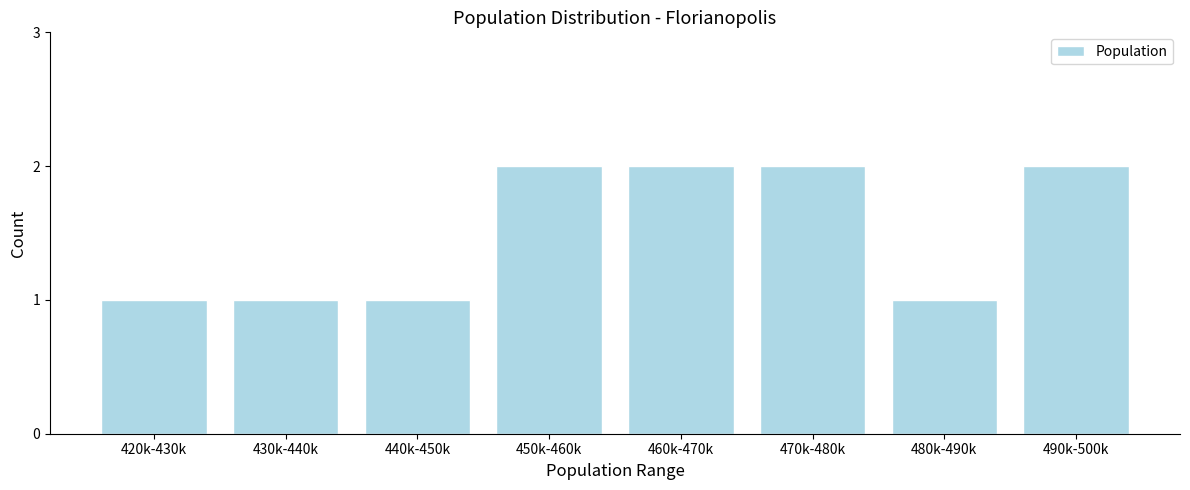

Reading left to right, what are all the values shown in this chart?

1	1	1	2	2	2	1	2